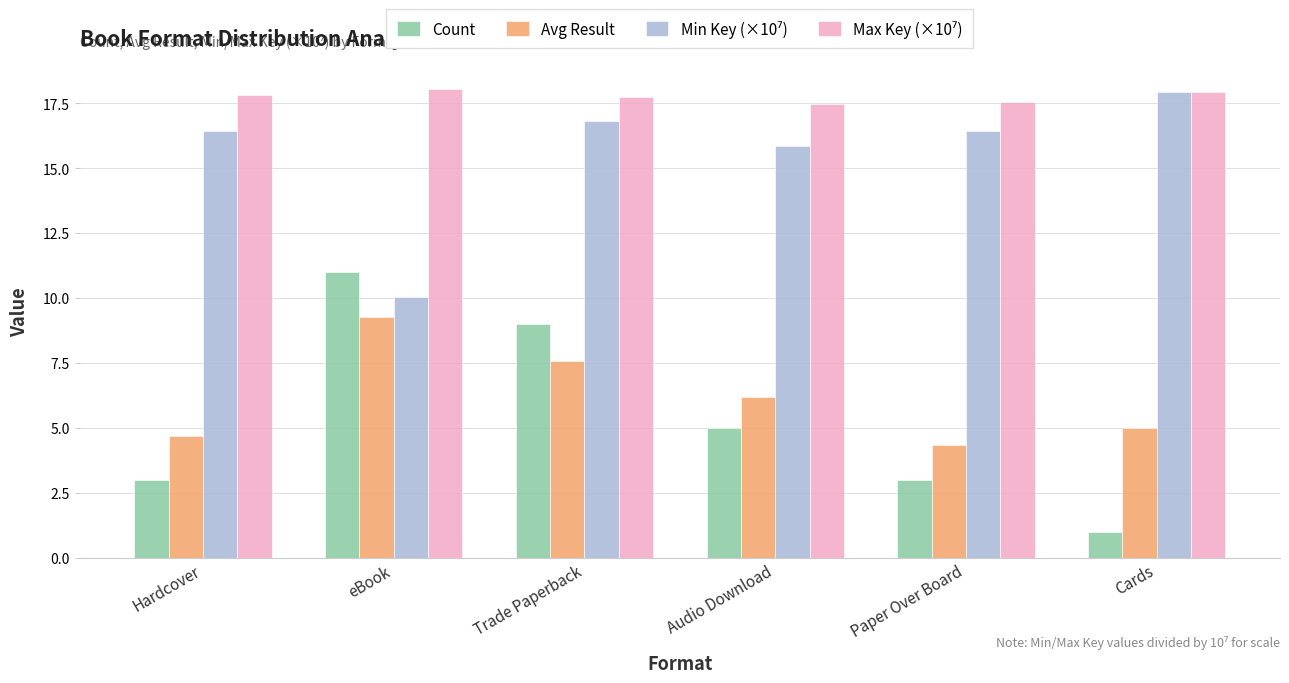

True or false: Count has a value of 3.0 at Paper Over Board.

True